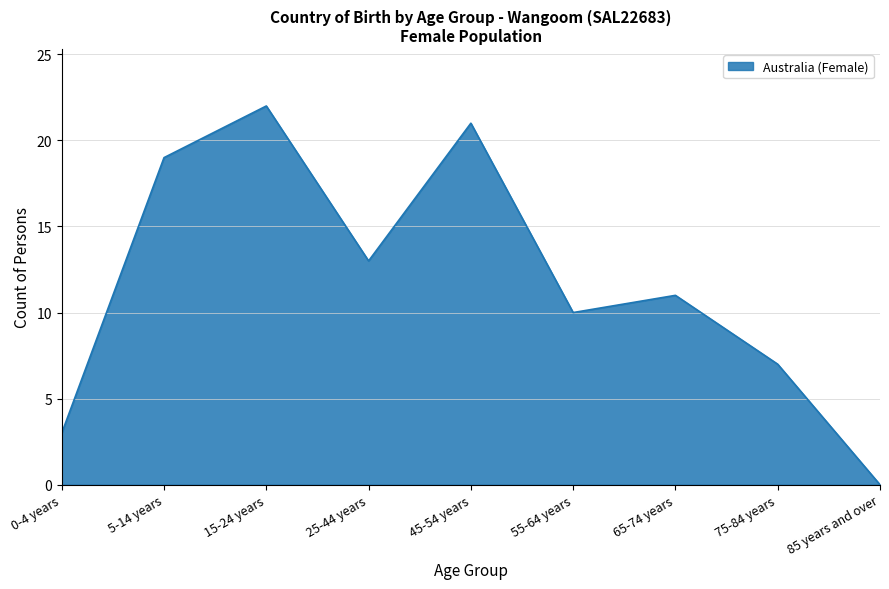

What position from the left is 75-84 years?

8